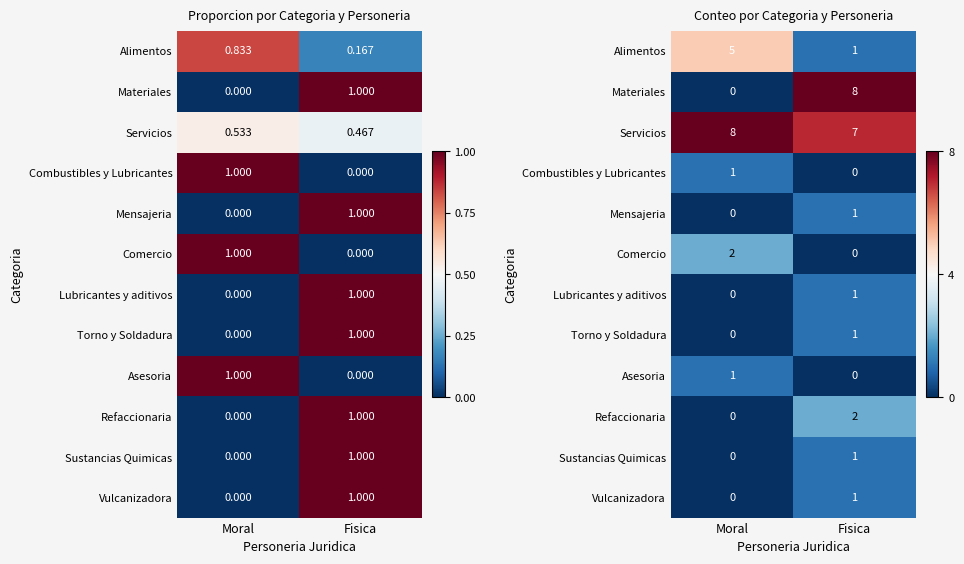

The Sustancias Quimicas series shows 0 at Moral. True or false?

True